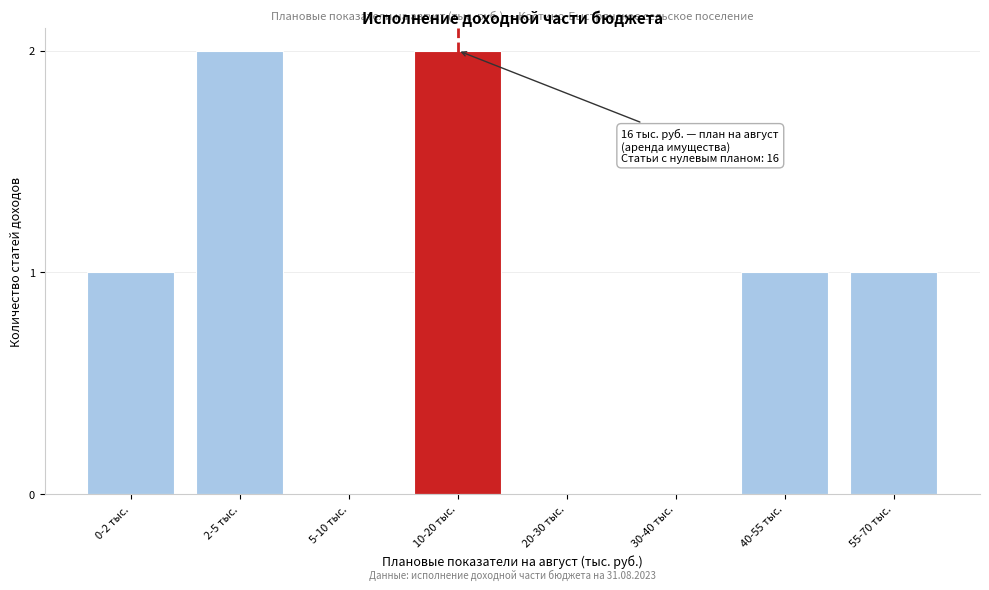

Reading left to right, extract all data points from this chart.

0-2 тыс.=1	2-5 тыс.=2	5-10 тыс.=0	10-20 тыс.=2	20-30 тыс.=0	30-40 тыс.=0	40-55 тыс.=1	55-70 тыс.=1